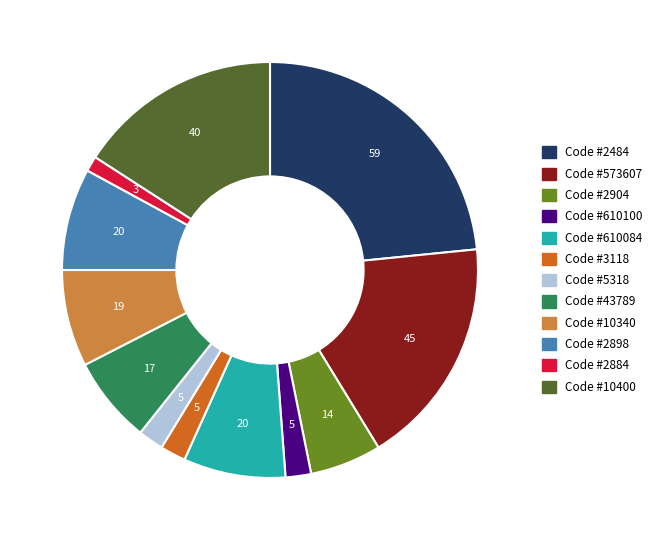

Between Code #2884 and Code #43789, which is larger?

Code #43789